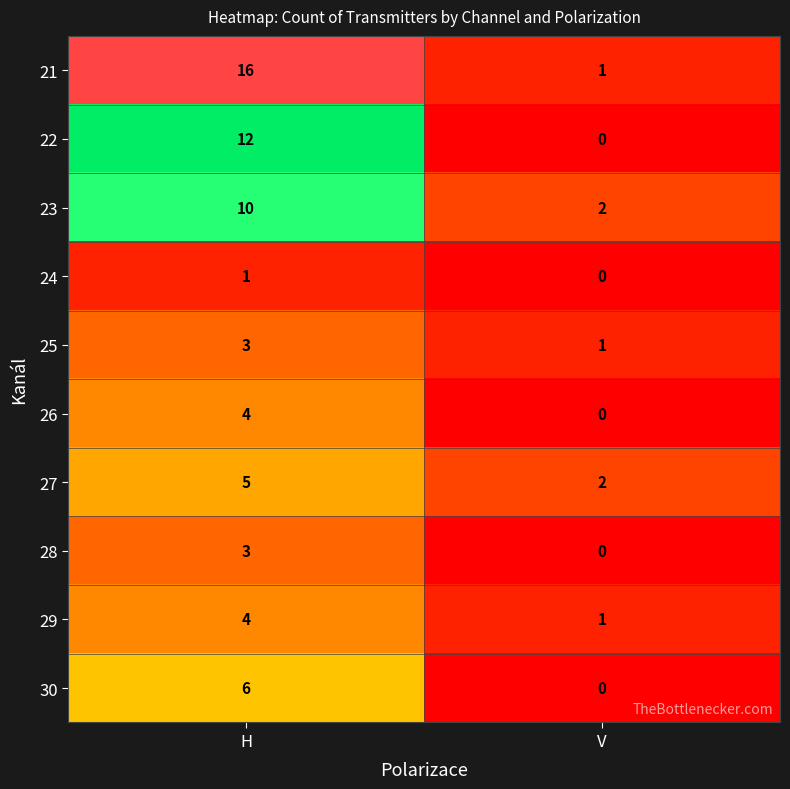

What is the difference between the 29 values at V and H?

3